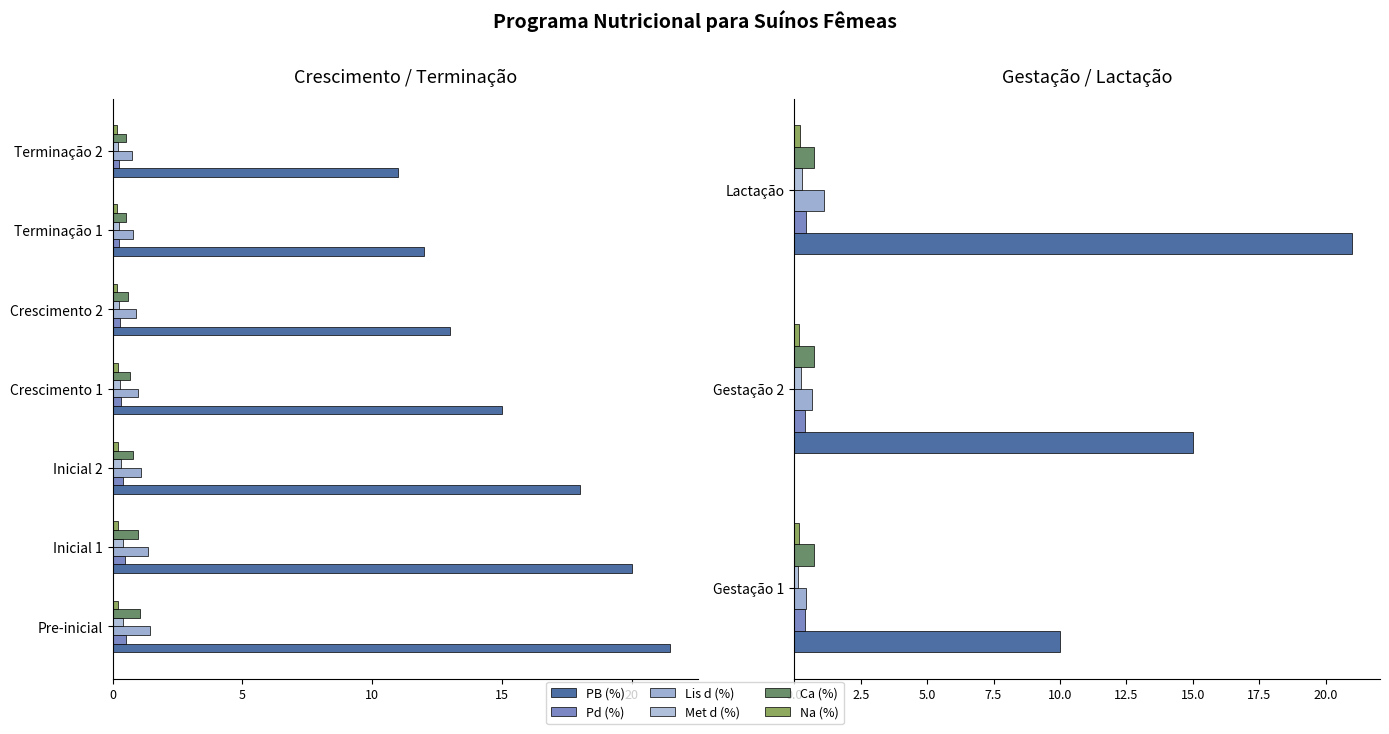

What is the difference between the Lis d (%) values at Gestação 2 and Gestação 1?

0.3